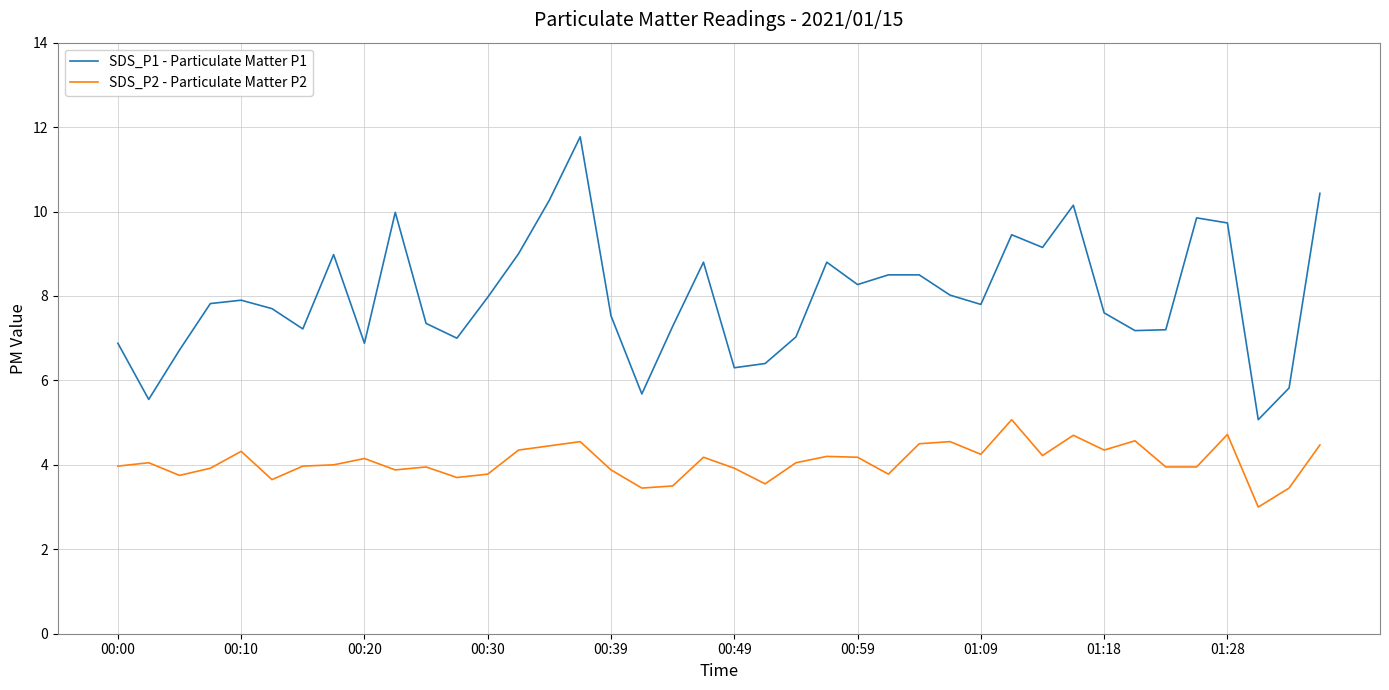

True or false: SDS_P2 - Particulate Matter P2 and SDS_P1 - Particulate Matter P1 cross at least once.

False